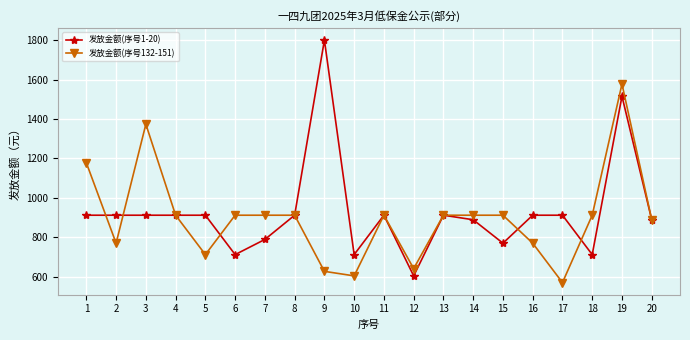

Rank the series at 19 from lowest to highest value.

发放金额(序号1-20), 发放金额(序号132-151)